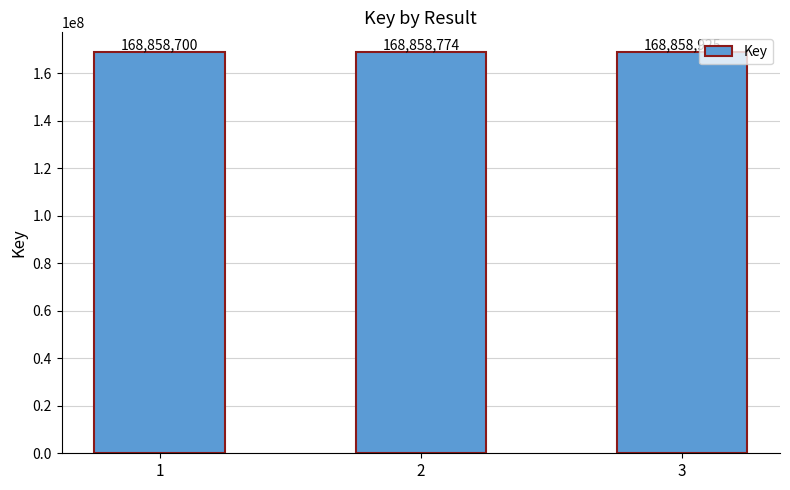

What is the value of the 3rd bar from the left?

168858925